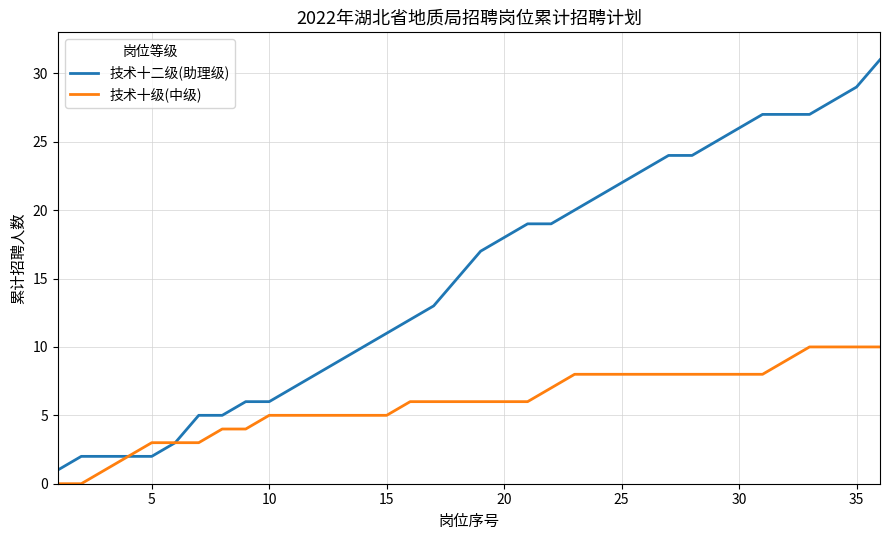

How many lines are shown in the chart?

2